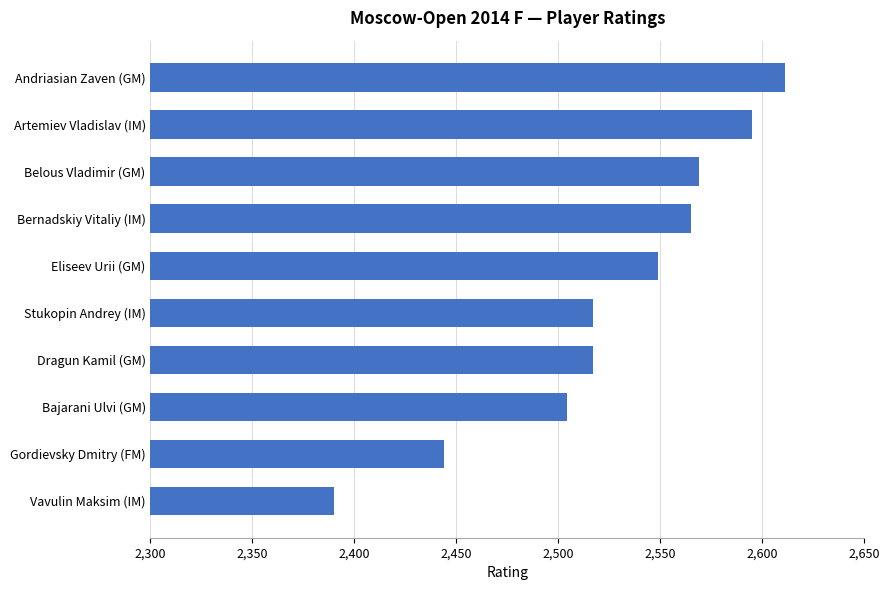

What is the difference between the maximum and second lowest values?

167